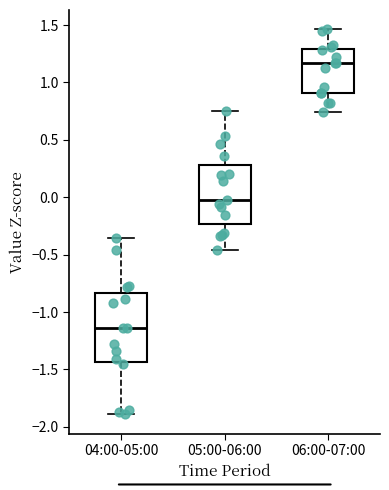

Which box has the lowest median line?

04:00-05:00